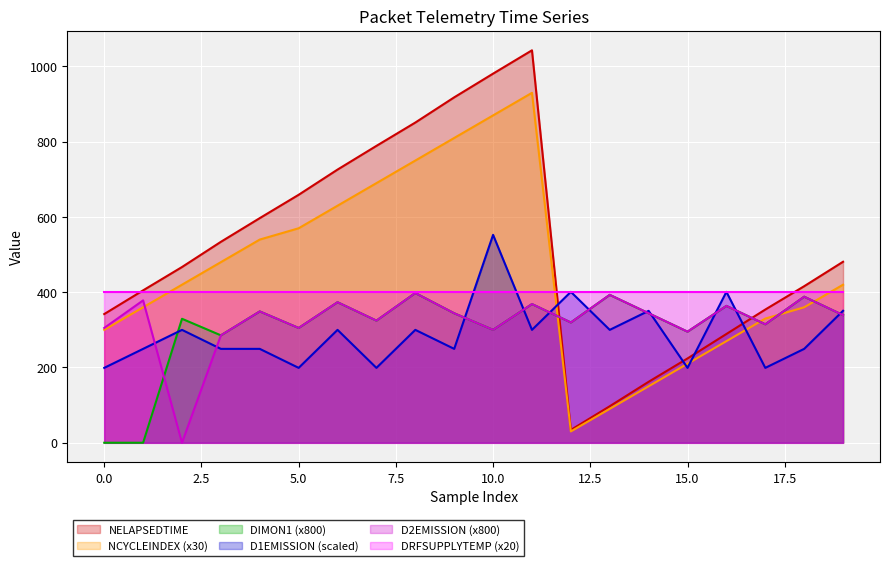

True or false: D2EMISSION has a value of 418.5 at 17.

False